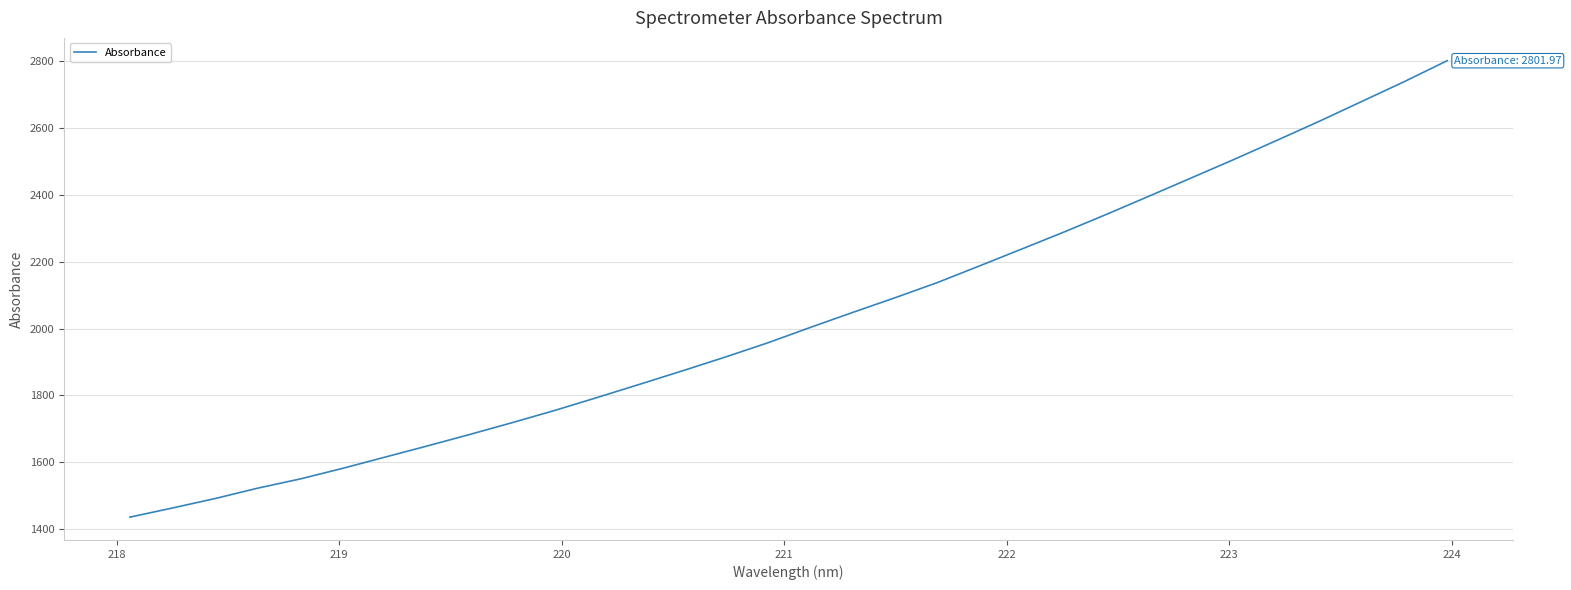

What is the smallest value displayed?

1435.8